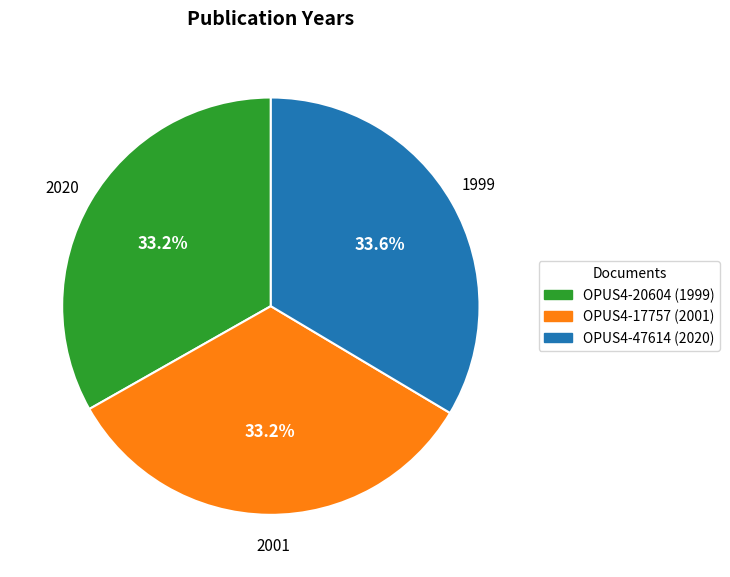

Is there any slice that represents more than half of the pie?

No